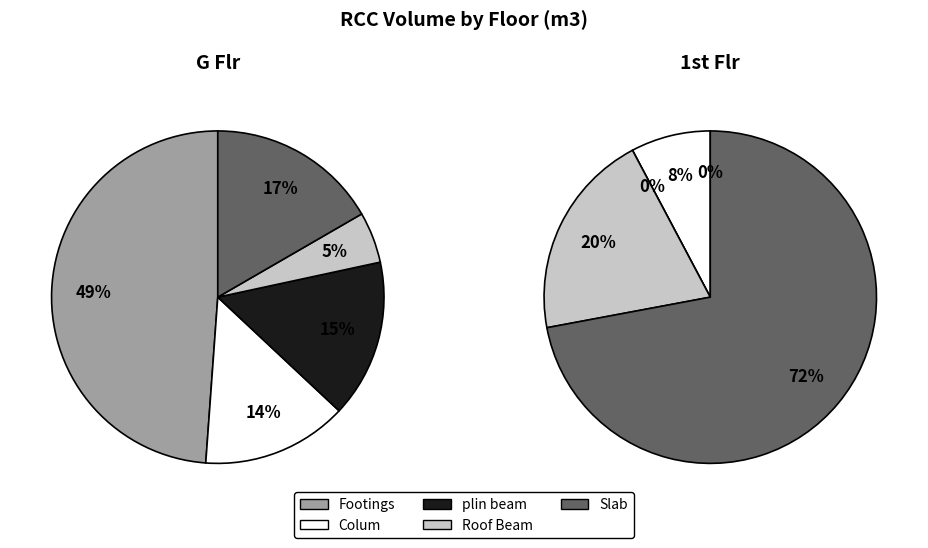

What is the largest slice in the pie chart?

Footings